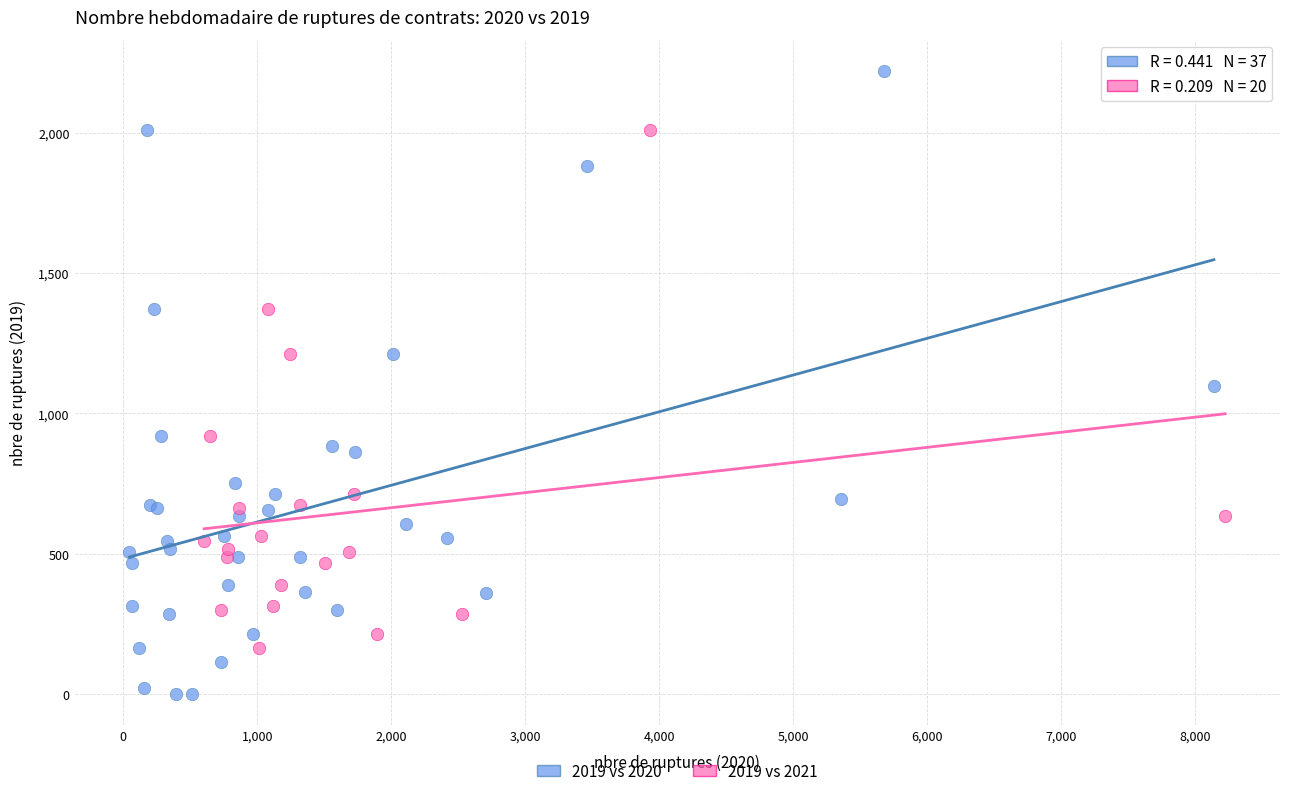

Which series contains the lowest Y value?

2019 vs 2020